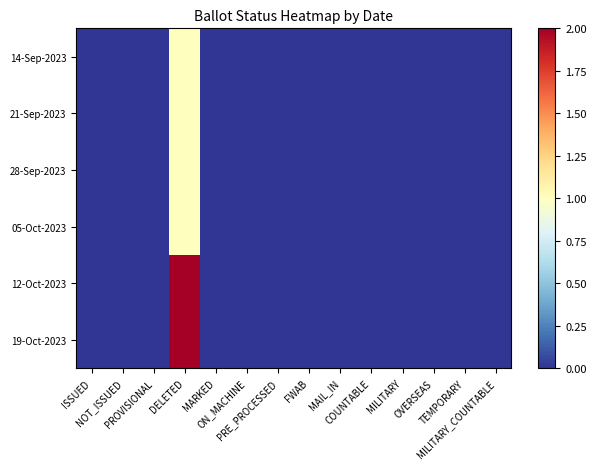

At how many categories does at least one series exceed 1?

1